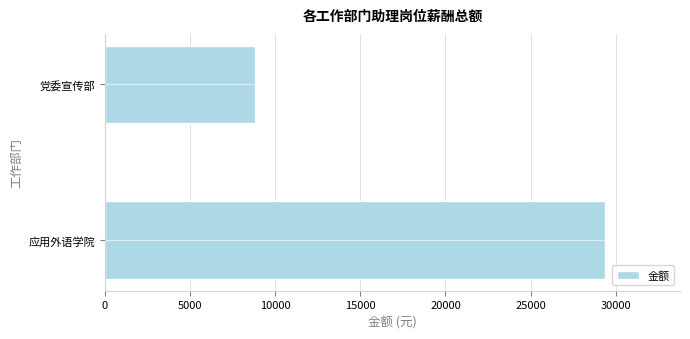

List the labels in order of value, largest first.

应用外语学院, 党委宣传部